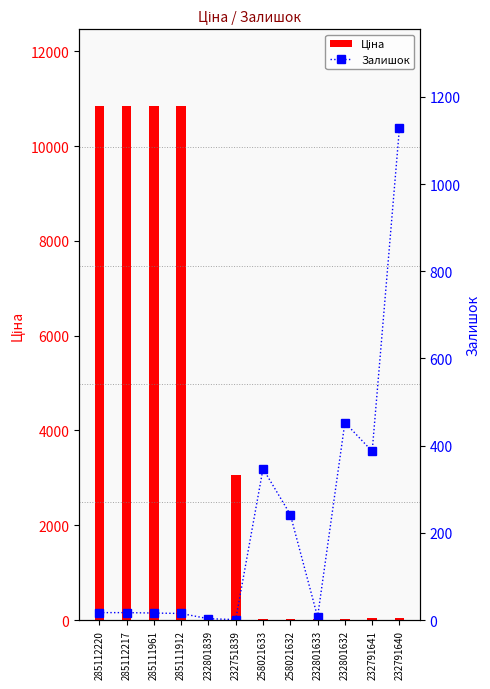

At which label does Ціна first exceed 41?

285112220